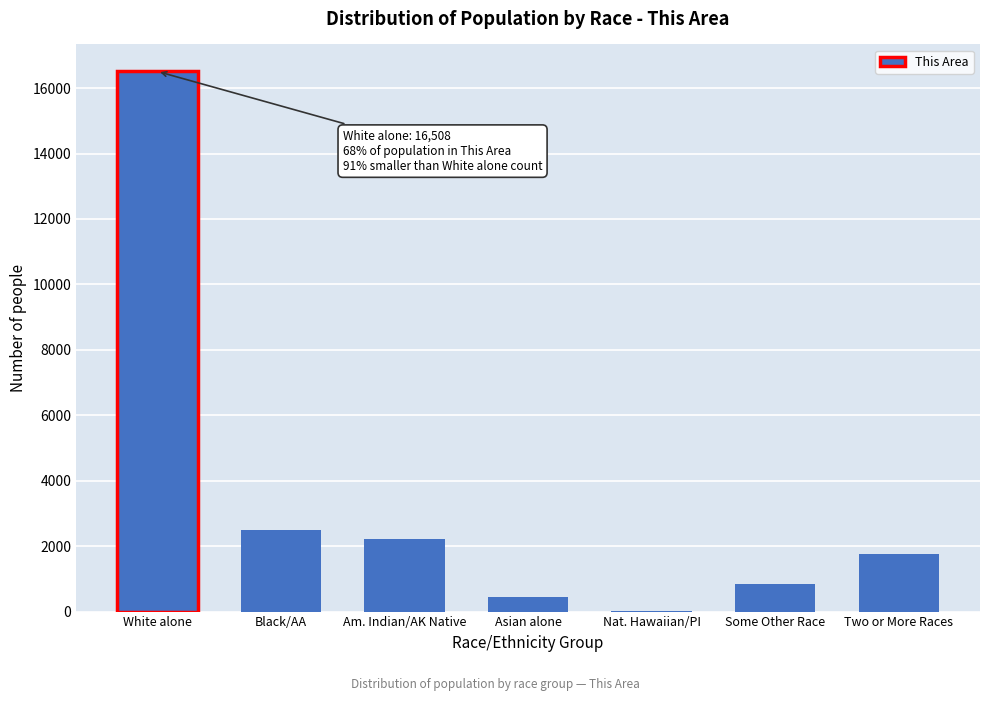

Reading left to right, list all the values displayed in this chart.

White alone=16508	Black/AA=2485	Am. Indian/AK Native=2219	Asian alone=448	Nat. Hawaiian/PI=6	Some Other Race=853	Two or More Races=1764